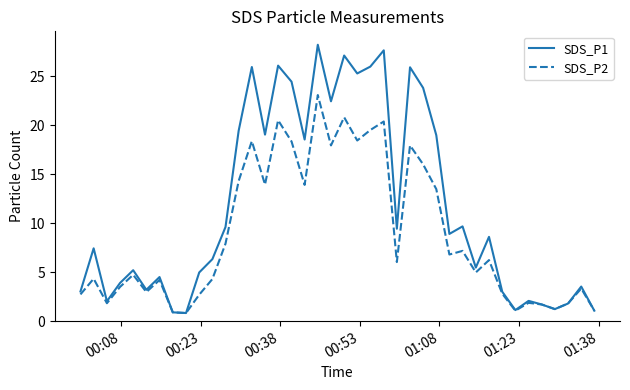

Which series has the widest spread of values?

SDS_P1